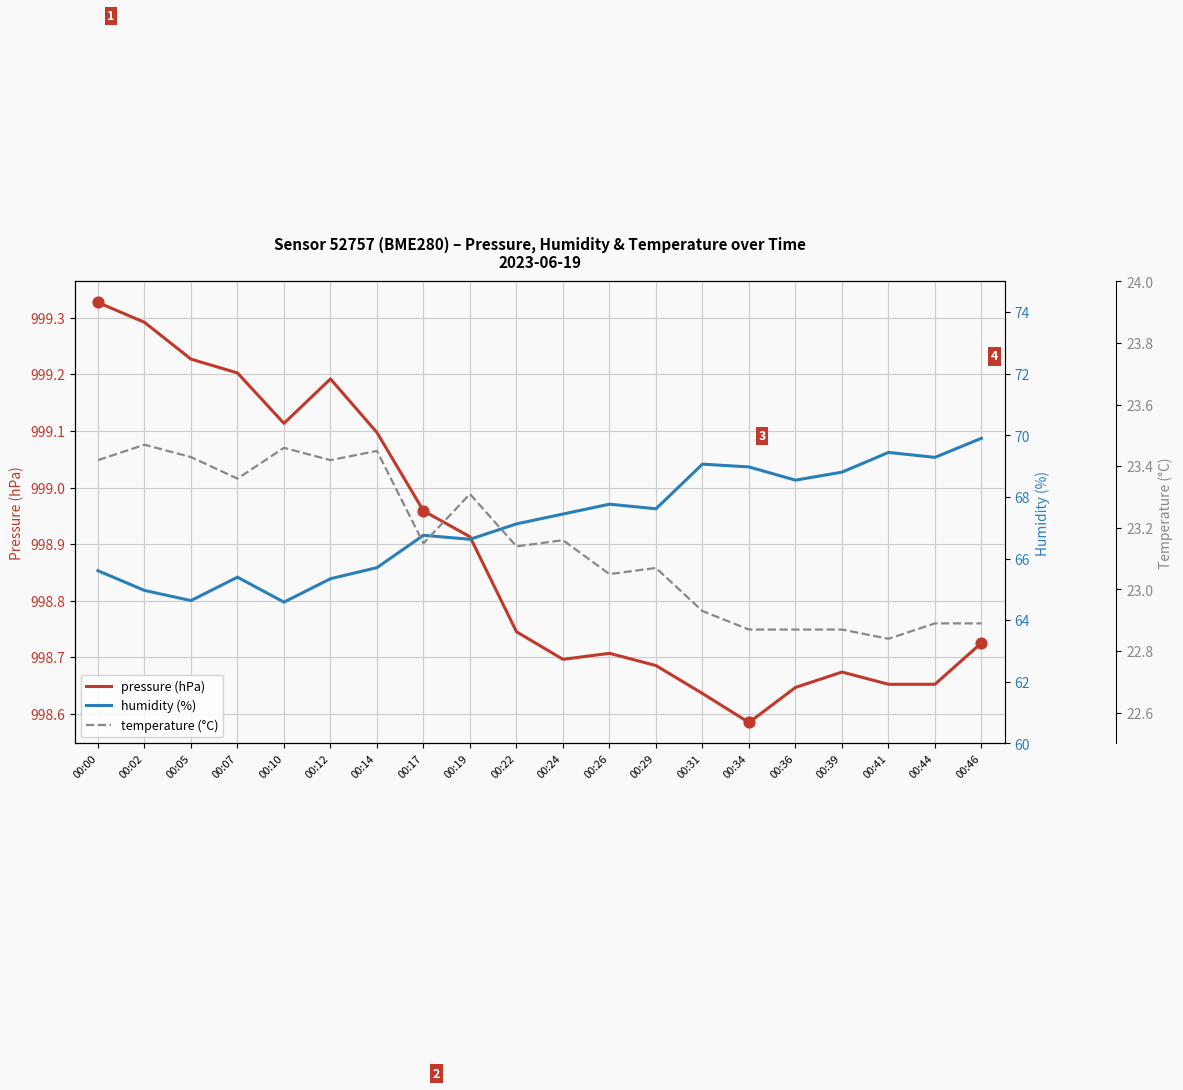

Is the value of temperature (°C) at 00:46 greater than the value of pressure (hPa) at 00:12?

No